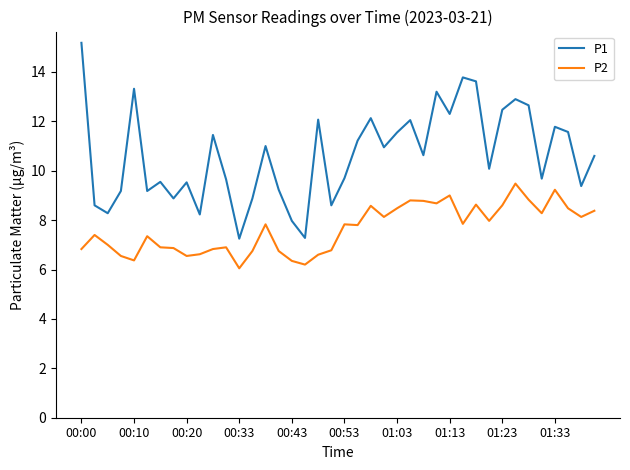

Rank the series by their maximum value, from highest to lowest.

P1, P2